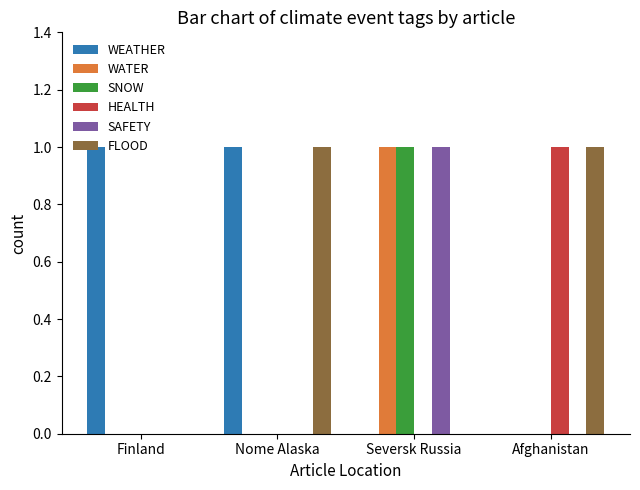

At which category is the sum across all series the highest?

Seversk Russia